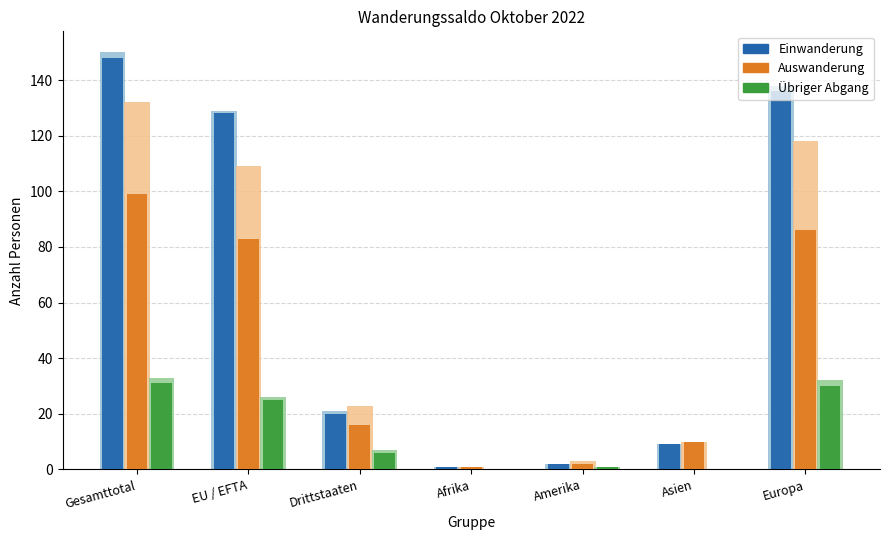

How many bars are there in total?

21